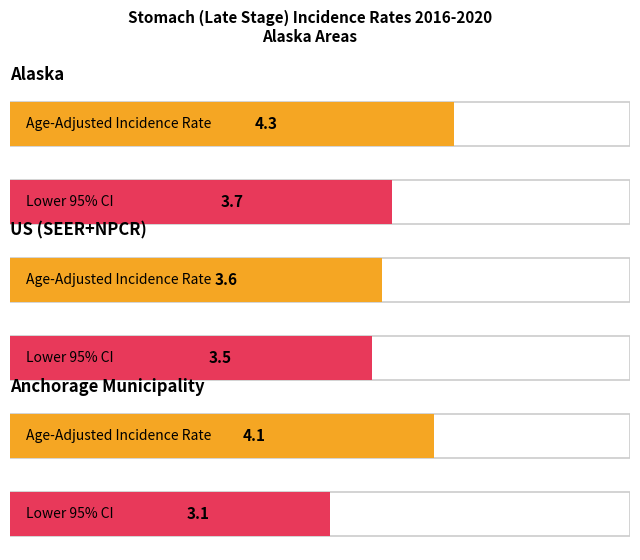

List the labels in order of Lower 95% CI value, largest first.

Alaska, US (SEER+NPCR), Anchorage Municipality